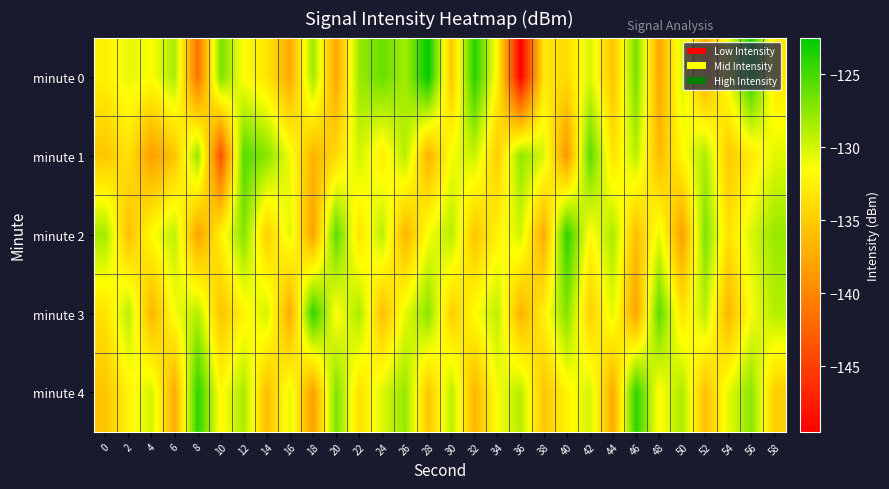

Reading left to right, list all the values displayed in this chart.

minute 0: 0=-132.4	2=-130.6	4=-131.4	6=-128.5	8=-141.5	10=-126.9	12=-131.6	14=-133.3	16=-137.5	18=-128.1	20=-137.9	22=-127.9	24=-126.2	26=-128.3	28=-122.5	30=-135.4	32=-123.8	34=-132.2	36=-149.5	38=-133.2	40=-134.0	42=-130.1	44=-135.6	46=-126.7	48=-137.5	50=-130.1	52=-137.4	54=-130.8	56=-123.6	58=-133.1
minute 1: 0=-135.5	2=-133.5	4=-138.3	6=-135.6	8=-127.7	10=-143.8	12=-125.5	14=-127.3	16=-131.0	18=-136.7	20=-134.1	22=-129.9	24=-132.7	26=-128.9	28=-136.8	30=-131.2	32=-129.5	34=-134.9	36=-127.7	38=-130.1	40=-138.9	42=-125.7	44=-133.5	46=-129.0	48=-136.3	50=-131.9	52=-128.6	54=-135.2	56=-132.9	58=-130.5
minute 2: 0=-128.3	2=-135.9	4=-131.6	6=-129.2	8=-137.9	10=-132.5	12=-127.1	14=-134.8	16=-130.5	18=-138.0	20=-125.7	22=-133.3	24=-129.0	26=-136.7	28=-131.2	30=-128.9	32=-135.6	34=-132.2	36=-129.9	38=-137.5	40=-124.1	42=-131.8	44=-128.5	46=-136.0	48=-130.7	50=-138.2	52=-126.9	54=-133.6	56=-130.2	58=-127.9
minute 3: 0=-133.5	2=-129.0	4=-136.7	6=-131.2	8=-128.9	10=-135.6	12=-132.2	14=-129.9	16=-137.5	18=-124.1	20=-131.8	22=-128.5	24=-136.0	26=-130.7	28=-127.3	30=-134.9	32=-131.6	34=-129.2	36=-136.9	38=-132.5	40=-127.1	42=-134.8	44=-130.5	46=-138.0	48=-125.7	50=-133.3	52=-129.0	54=-136.7	56=-131.2	58=-128.9
minute 4: 0=-135.6	2=-132.2	4=-129.9	6=-137.5	8=-124.1	10=-131.8	12=-128.5	14=-136.0	16=-130.7	18=-138.2	20=-126.9	22=-133.6	24=-130.2	26=-127.9	28=-135.5	30=-129.0	32=-136.7	34=-131.2	36=-128.9	38=-135.6	40=-132.2	42=-129.9	44=-137.5	46=-124.1	48=-131.8	50=-128.5	52=-136.0	54=-130.7	56=-127.3	58=-134.9